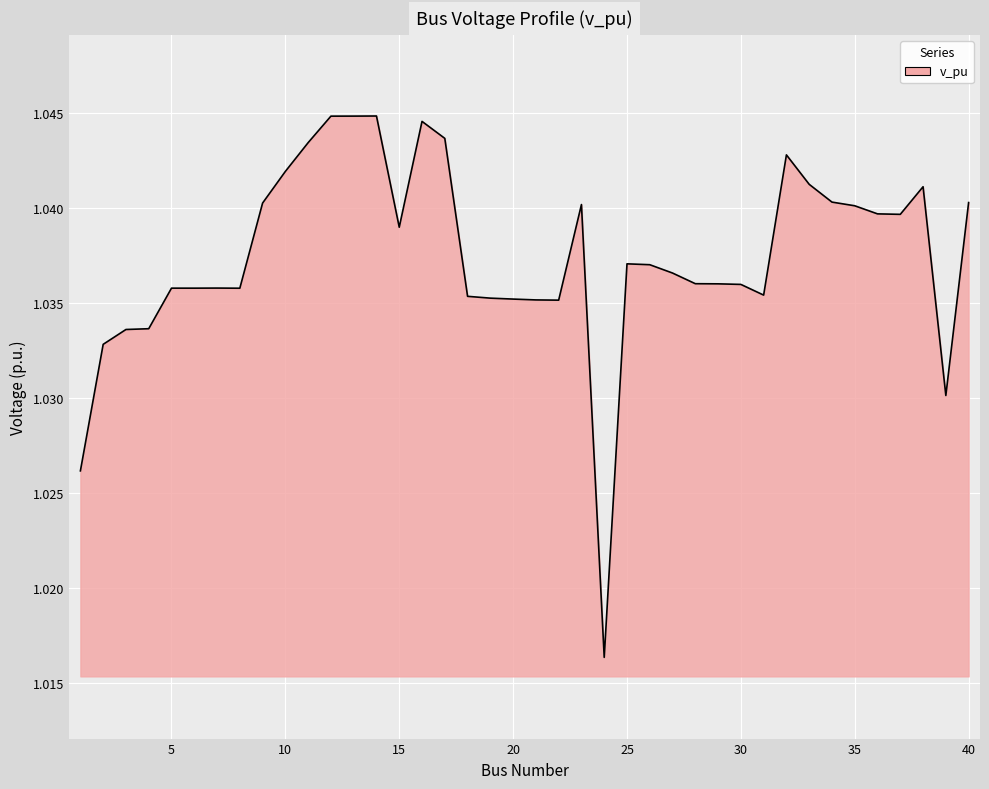

Does the chart display data point markers on the line(s)?

No